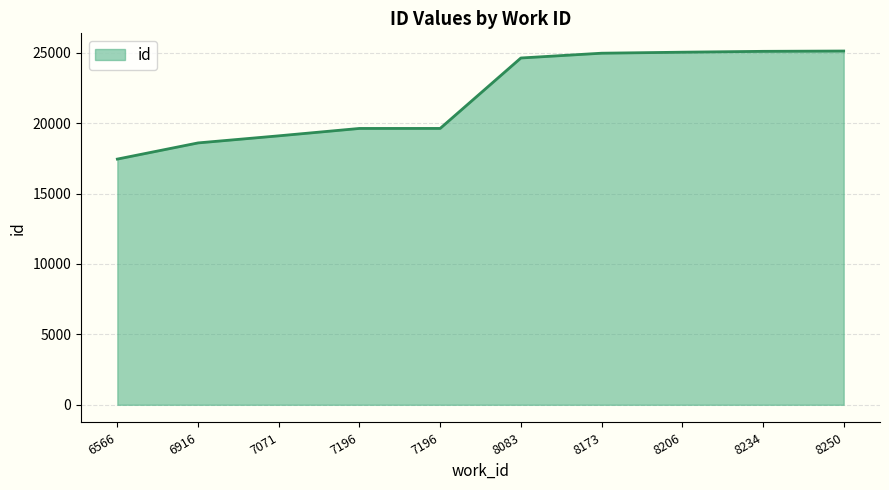

Does the chart display data point markers on the line(s)?

No